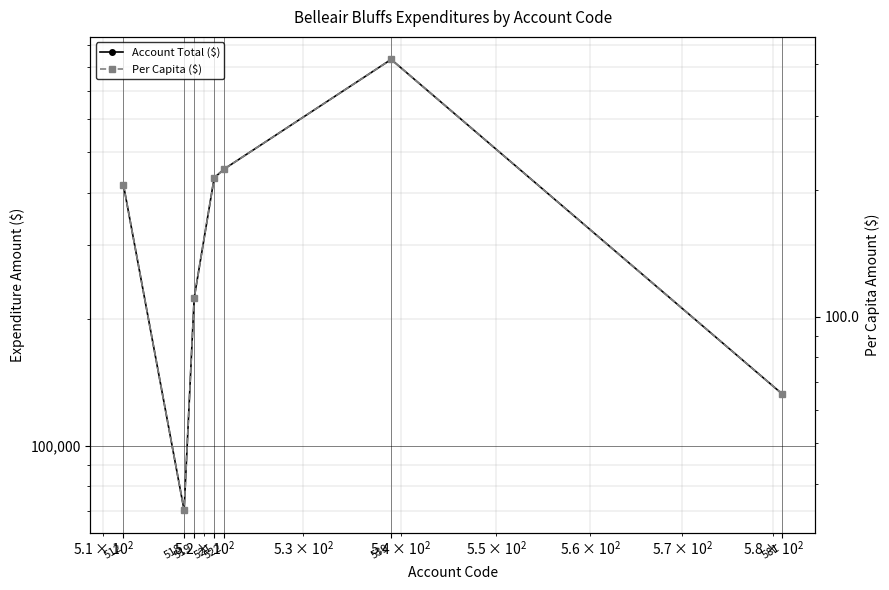

What is the average value of the Per Capita ($) series?

180.8